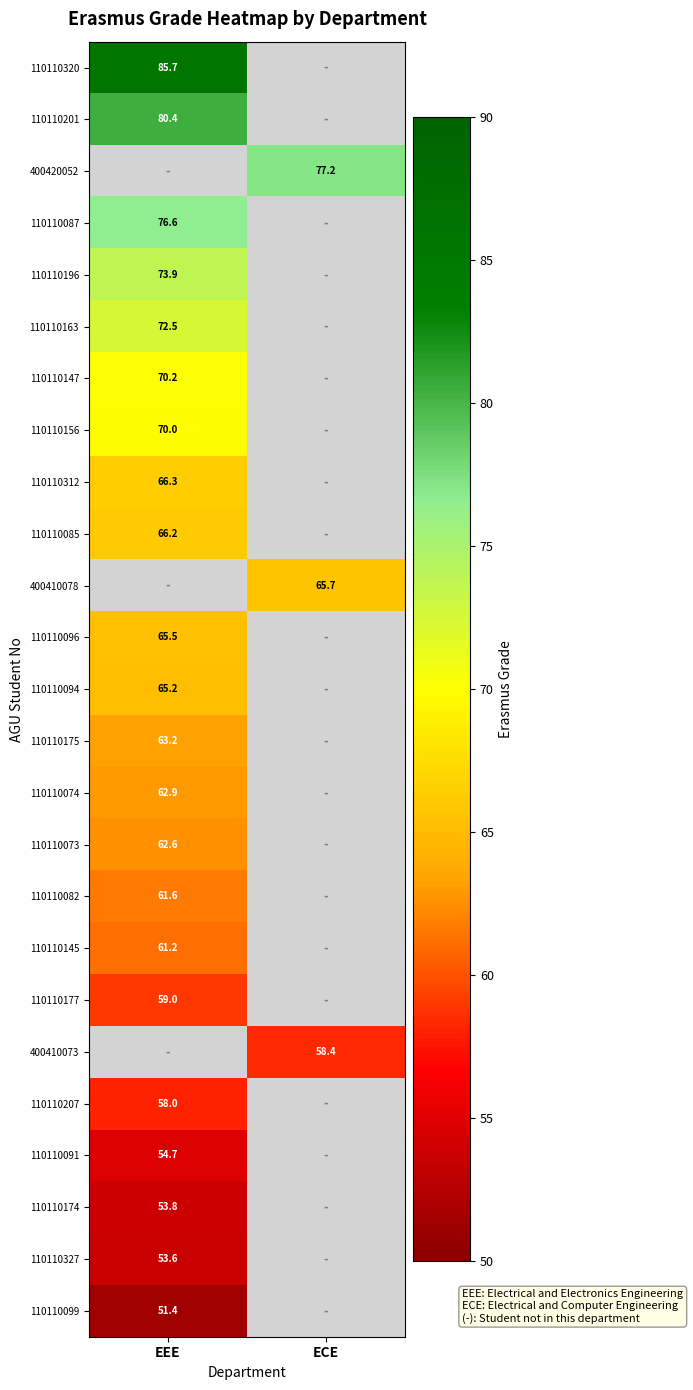

Which category has the highest value across all series?

EEE